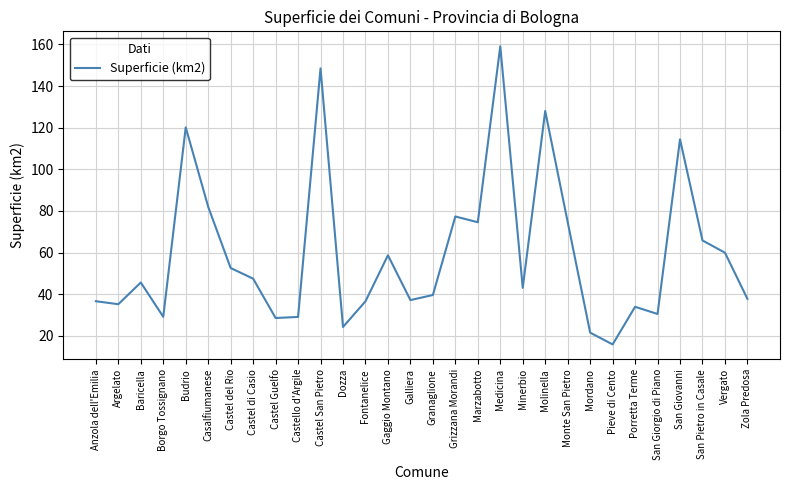

What is the maximum value shown in the chart?

159.1